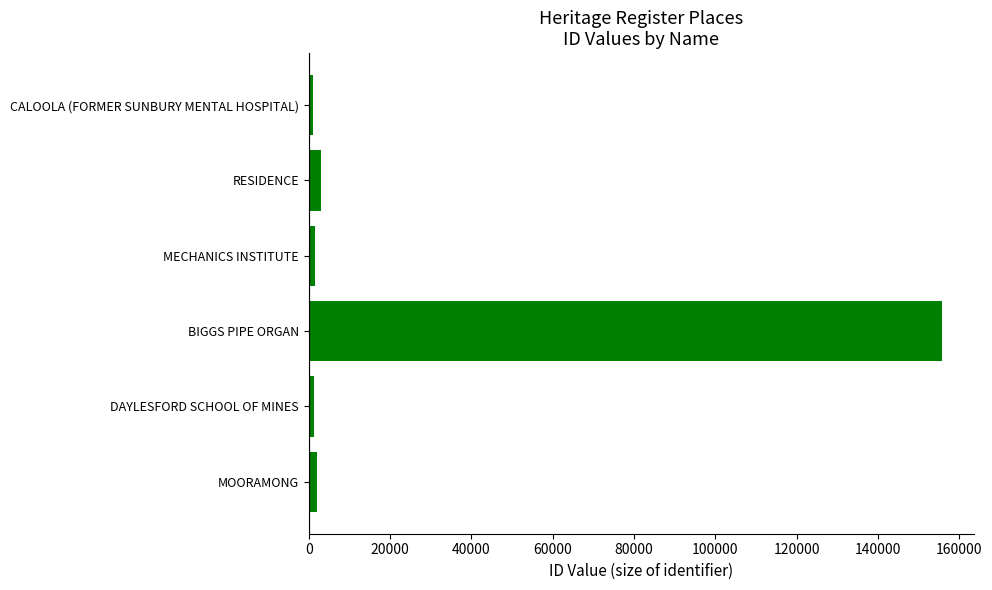

What is the label of the 4th bar from the top?

BIGGS PIPE ORGAN